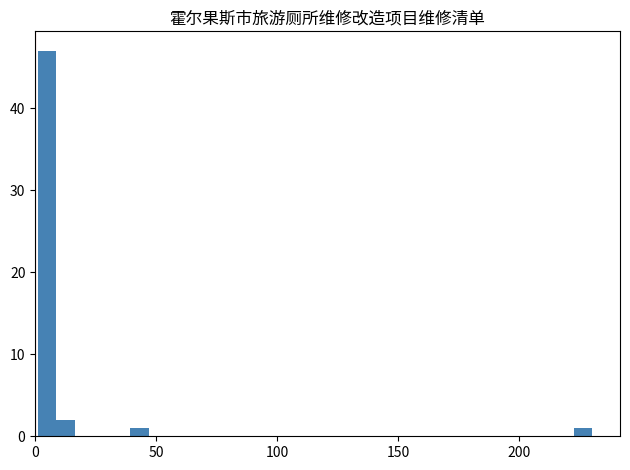

Around what value on the x-axis is the tallest bar? Give the approximate position of its centre, as read against the axis.

5